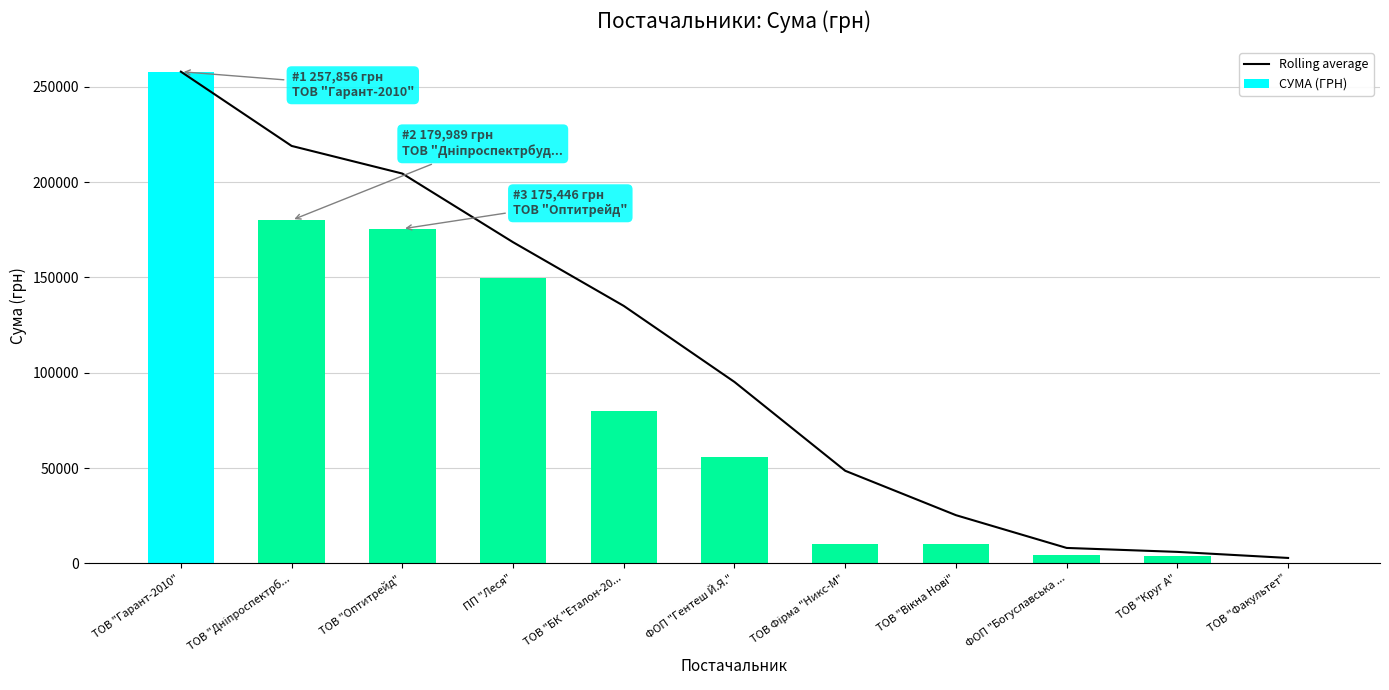

What is the spread (max minus min) of values at ФОП "Гентеш Й.Я."?

39335.8